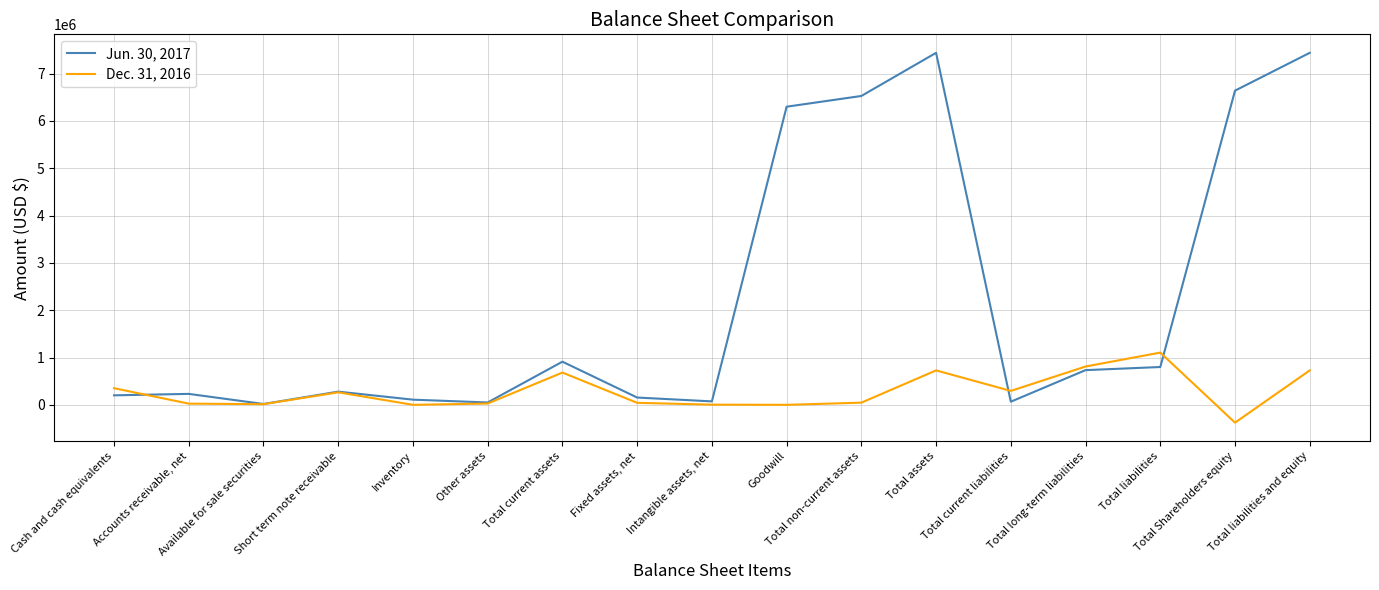

Count the number of categories in the chart.

17